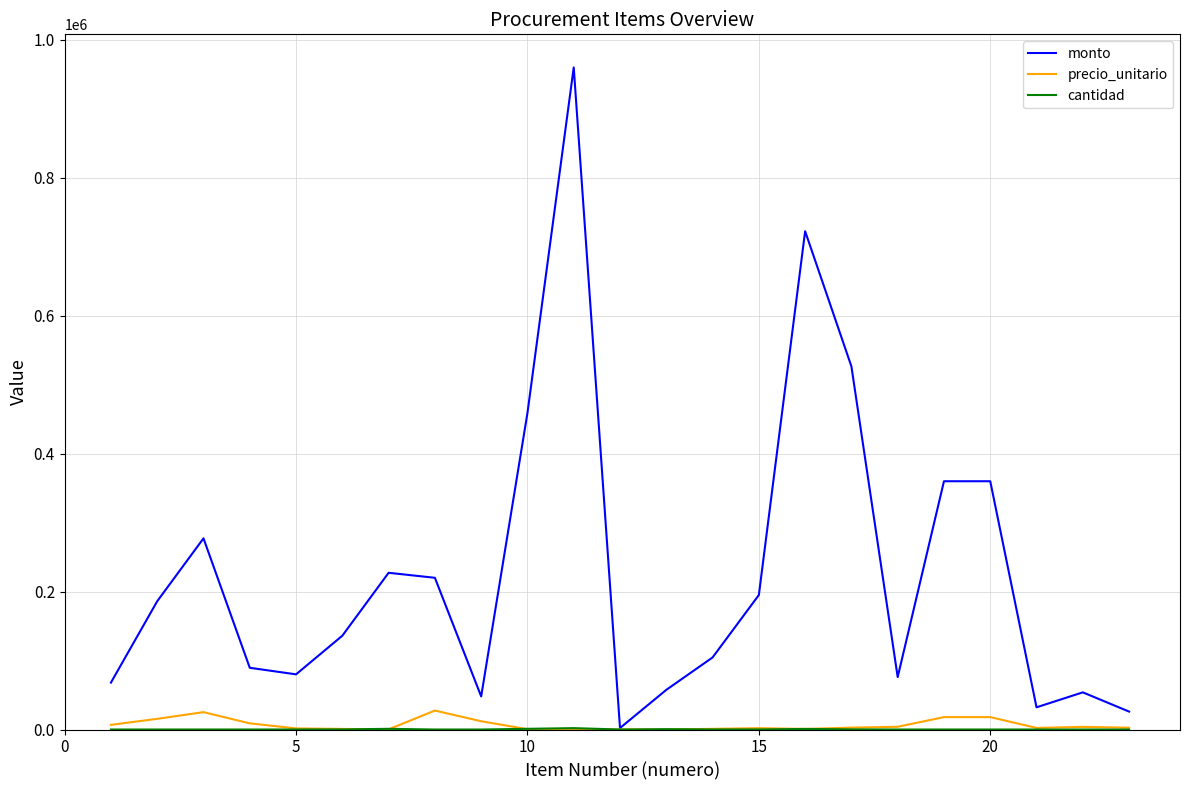

Which series has the widest spread of values?

monto